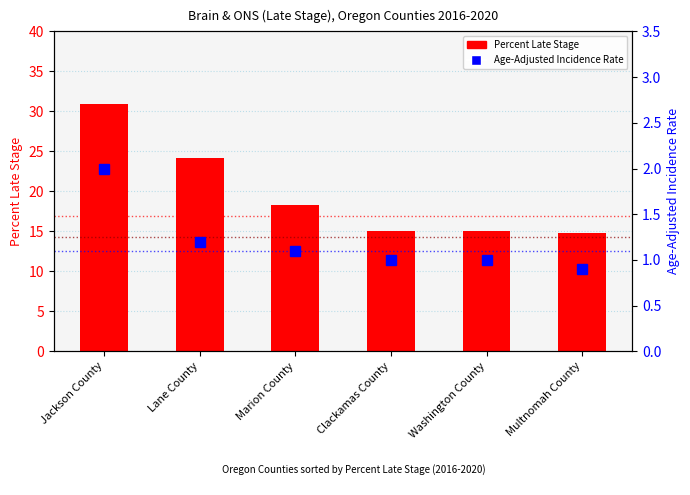

Reading left to right, transcribe all the data shown in this chart.

Percent Late Stage: 30.9	24.2	18.3	15.1	15.0	14.8
Age-Adjusted Incidence Rate: 2.0	1.2	1.1	1.0	1.0	0.9